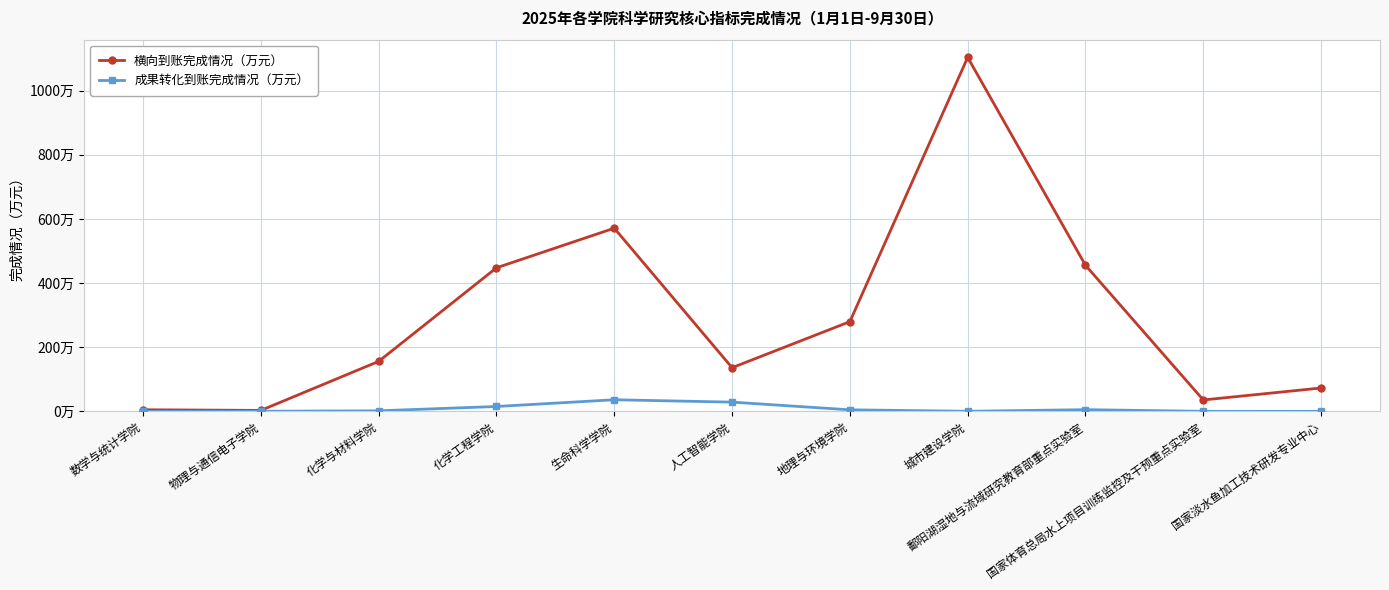

What is the total value across all series at 化学工程学院?

463.0